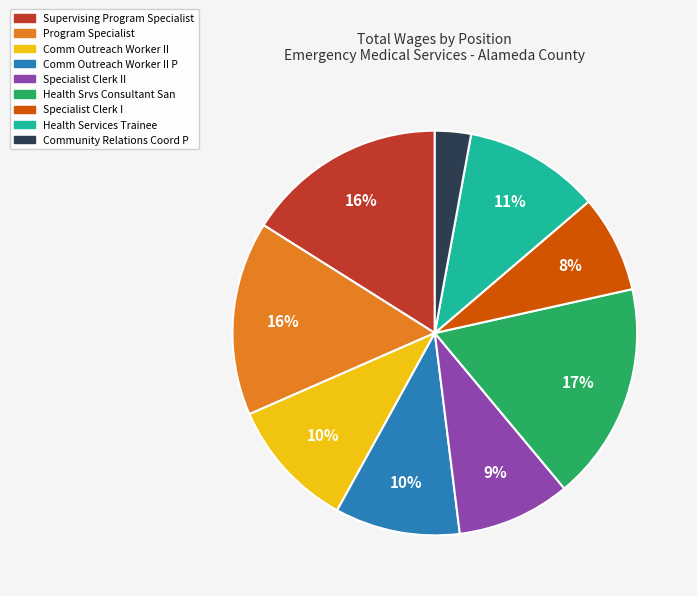

To the nearest percent, what is the average slice percentage?

11%